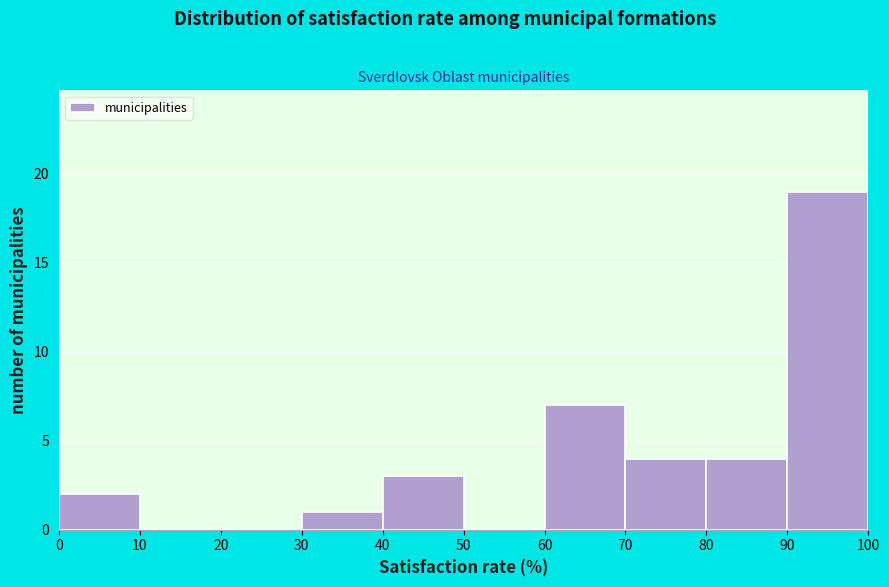

Reading left to right, list every bar in this chart as the range it spans on the x-axis followed by its height. The values are not printed on the chart, so give them approximately, as read against the axis.

0 to 10: 2
10 to 20: 0
20 to 30: 0
30 to 40: 1
40 to 50: 3
50 to 60: 0
60 to 70: 7
70 to 80: 4
80 to 90: 4
90 to 100: 19